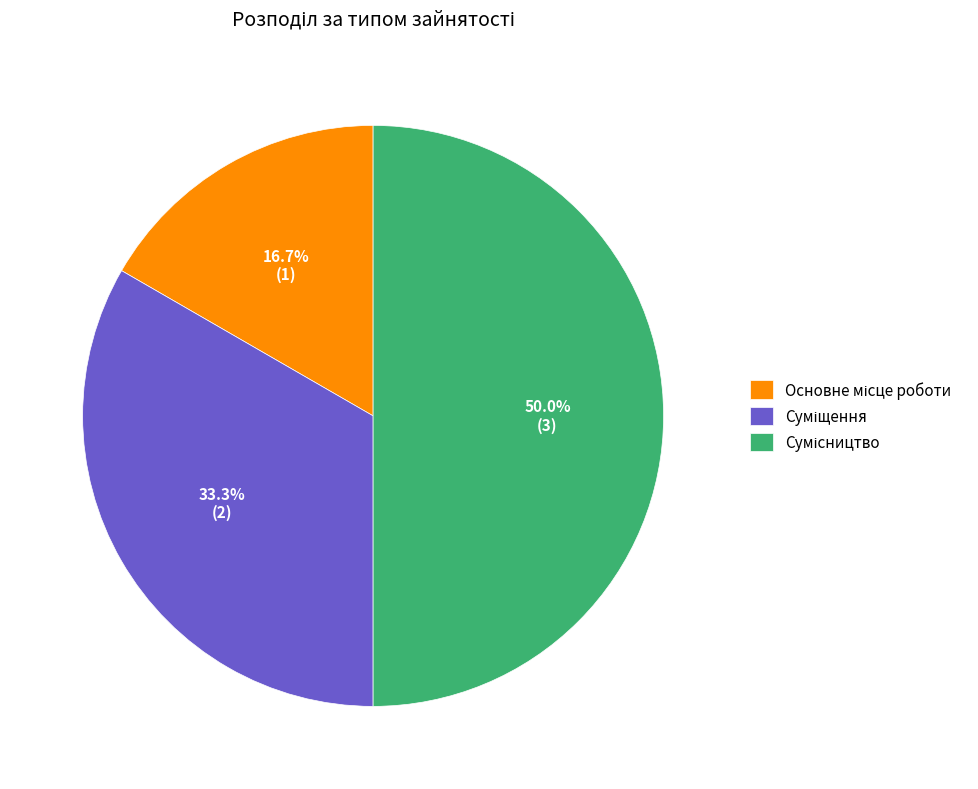

Does Суміщення account for over 50% of the chart?

No